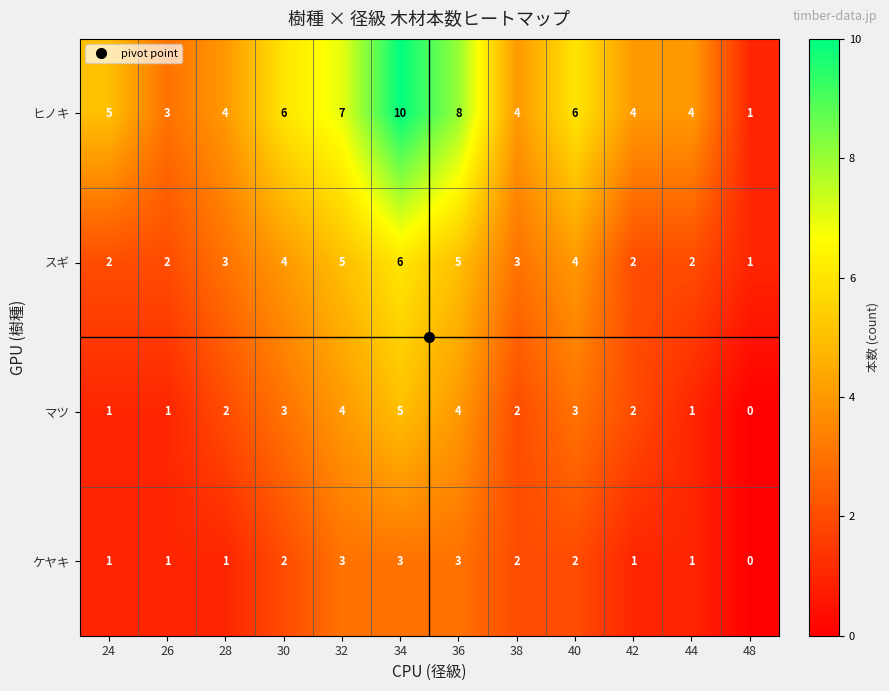

Read the スギ value at 40.

4